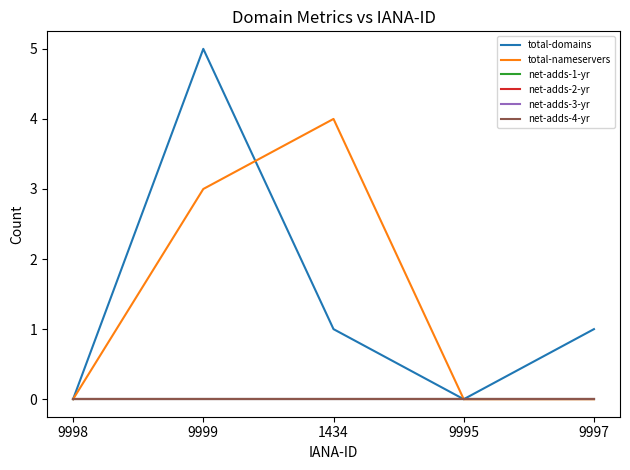

Reading right to left, extract all data points from this chart.

total-domains: 9997=1	9995=0	1434=1	9999=5	9998=0
total-nameservers: 9997=0	9995=0	1434=4	9999=3	9998=0
net-adds-1-yr: 9997=0	9995=0	1434=0	9999=0	9998=0
net-adds-2-yr: 9997=0	9995=0	1434=0	9999=0	9998=0
net-adds-3-yr: 9997=0	9995=0	1434=0	9999=0	9998=0
net-adds-4-yr: 9997=0	9995=0	1434=0	9999=0	9998=0